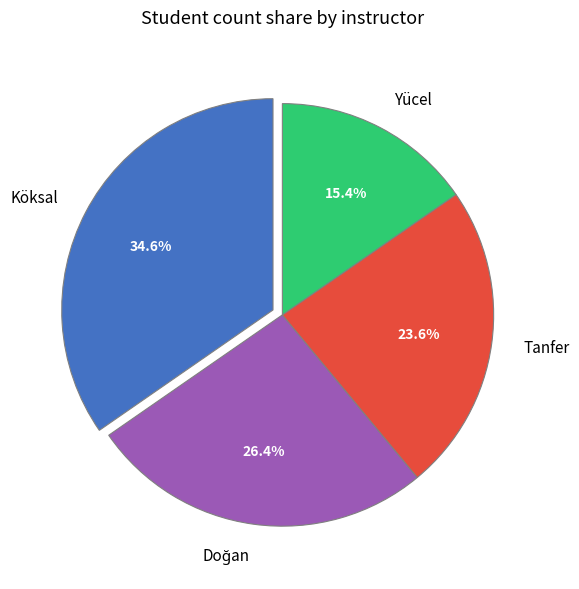

What percentage is NOT represented by Yücel?

84.6%